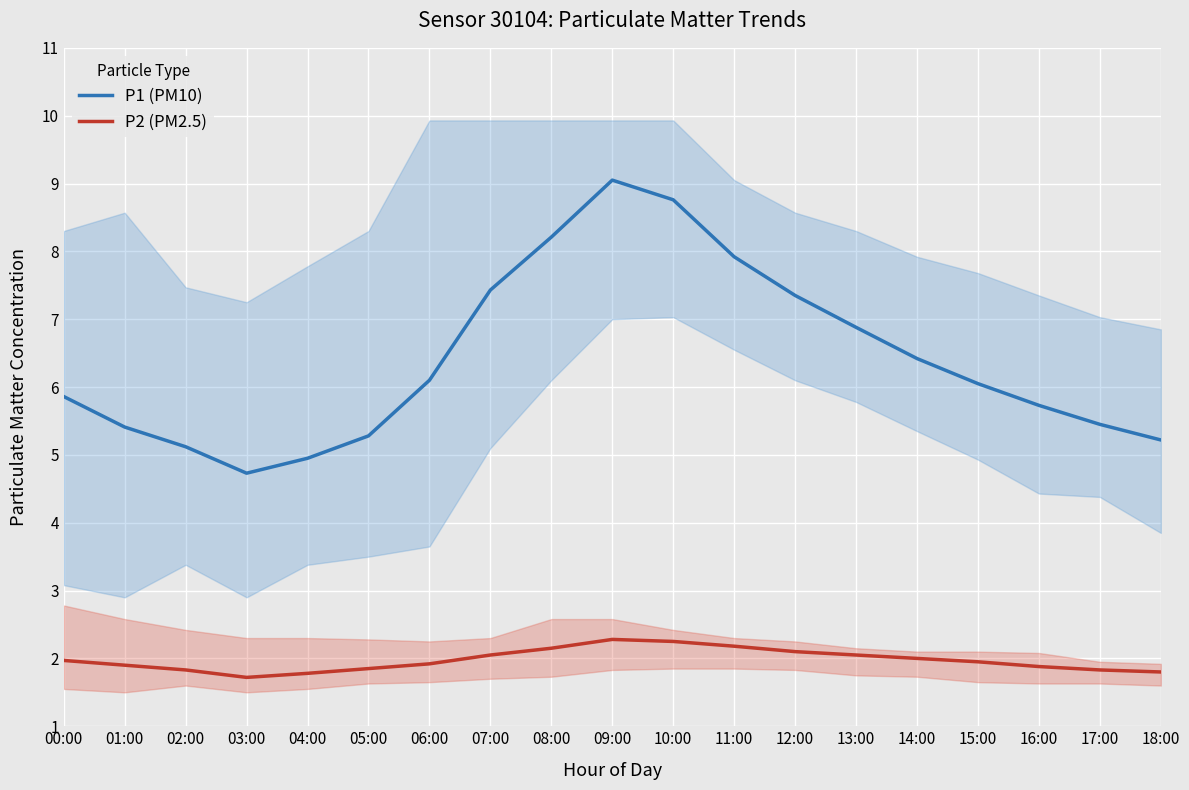

List the series in order of their peak value, lowest first.

P2 (PM2.5), P1 (PM10)